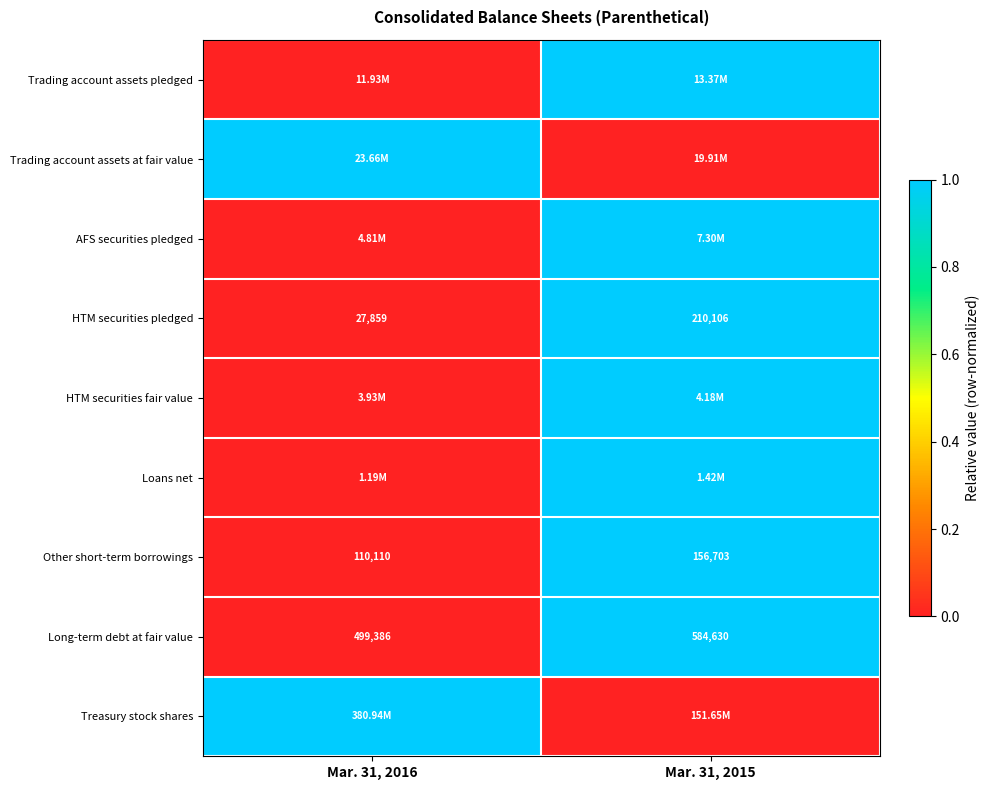

What is the sum of all Long-term debt at fair value values?

1084016